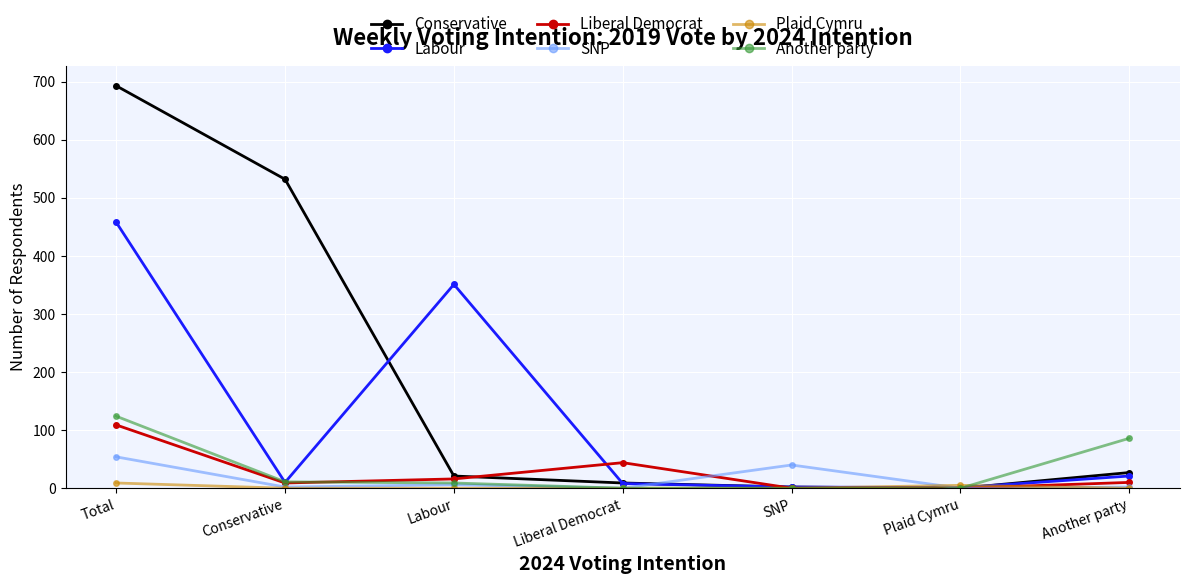

What is the greatest value displayed?

693